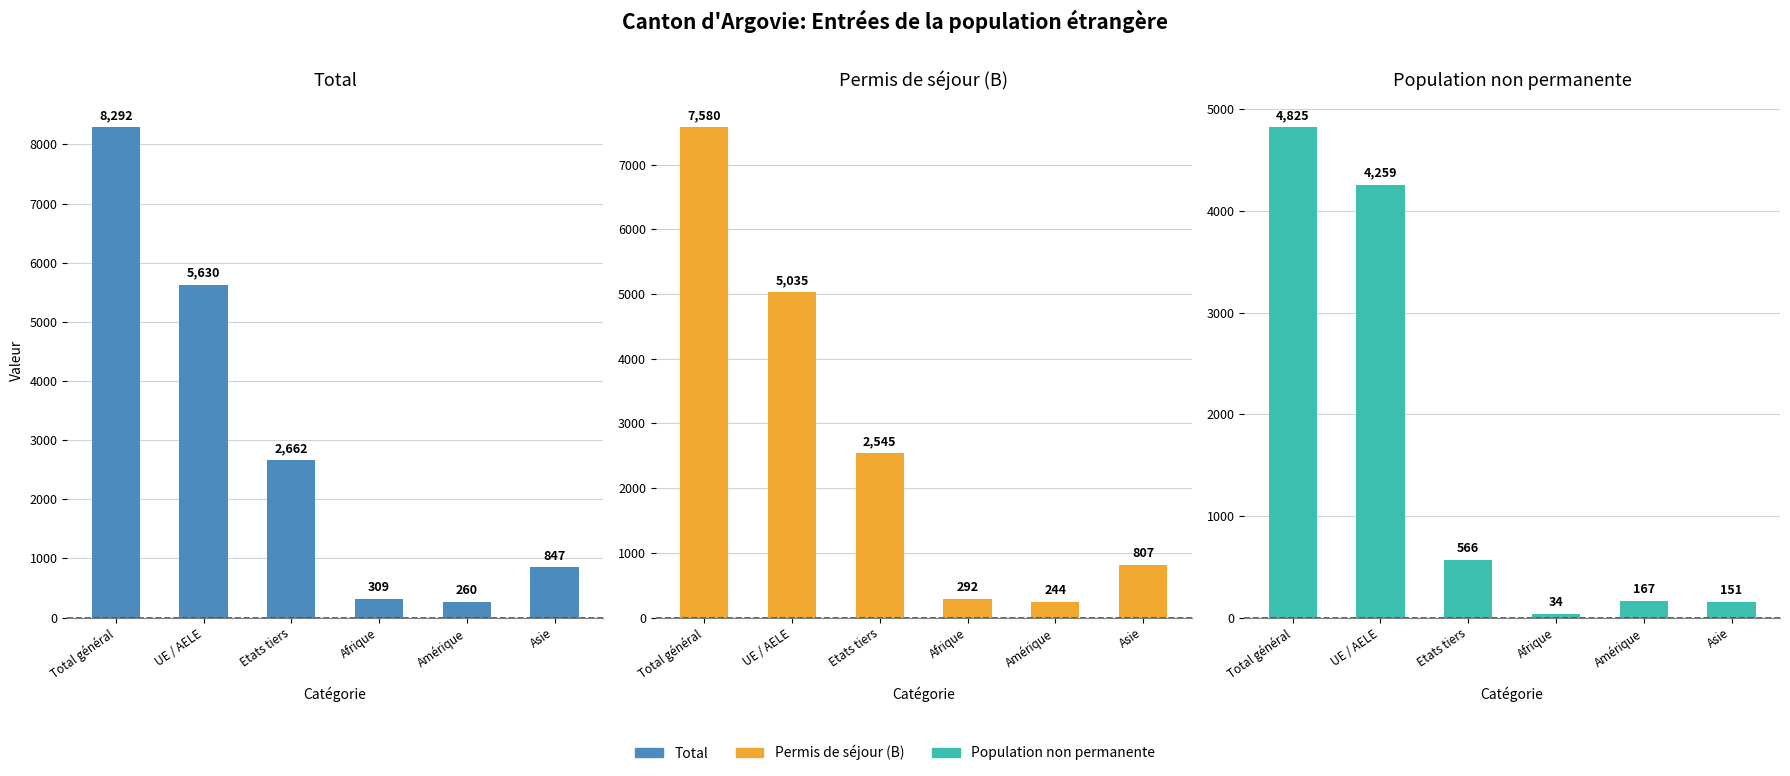

The value of Population non permanente at Afrique is 34. True or false?

True